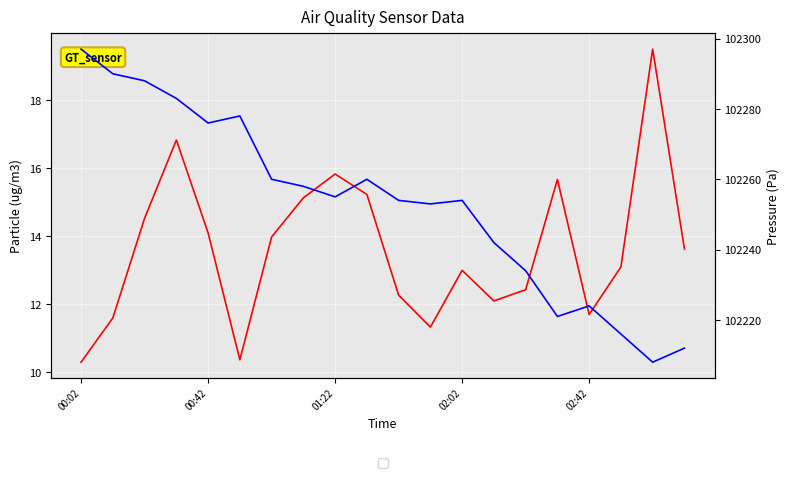

Reading left to right, what are all the values shown in this chart?

SDS_P1: 10.3	11.6	14.5	16.8	14.1	10.4	14.0	15.1	15.8	15.2	12.3	11.3	13.0	12.1	12.4	15.7	11.7	13.1	19.5	13.6
BMP_pressure: 102297.0	102290.0	102288.0	102283.0	102276.0	102278.0	102260.0	102258.0	102255.0	102260.0	102254.0	102253.0	102254.0	102242.0	102234.0	102221.0	102224.0	102216.0	102208.0	102212.0